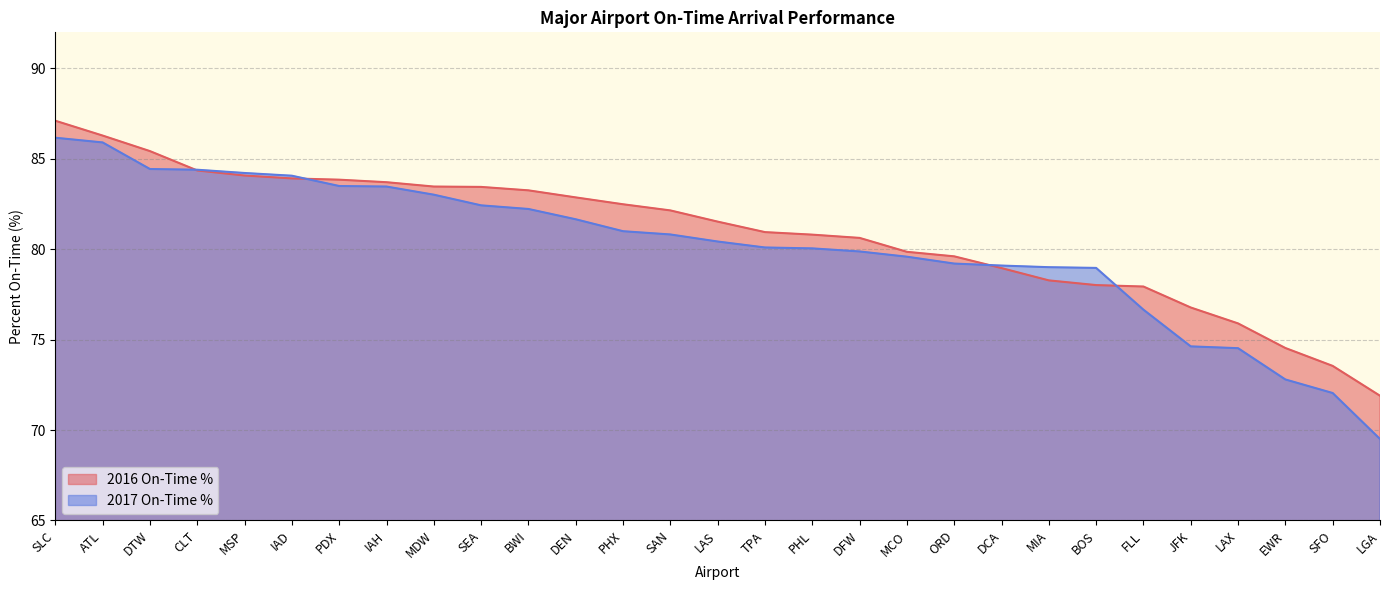

What value does the 2016 On-Time % series have at JFK?

76.8